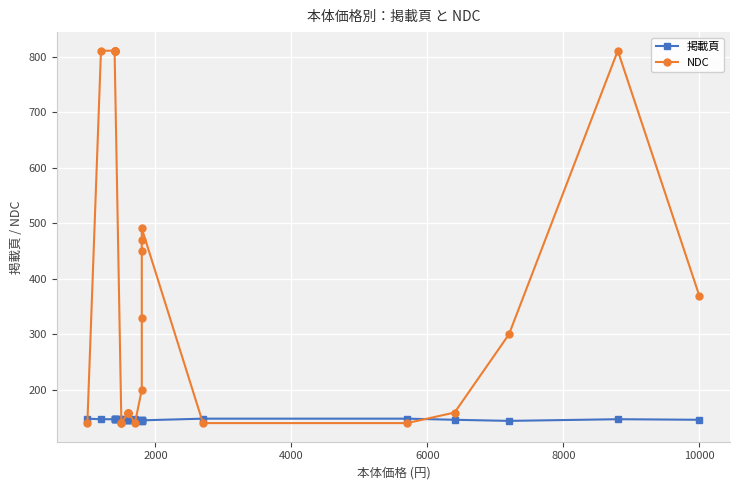

How many intersections are there between NDC and 掲載頁?

7